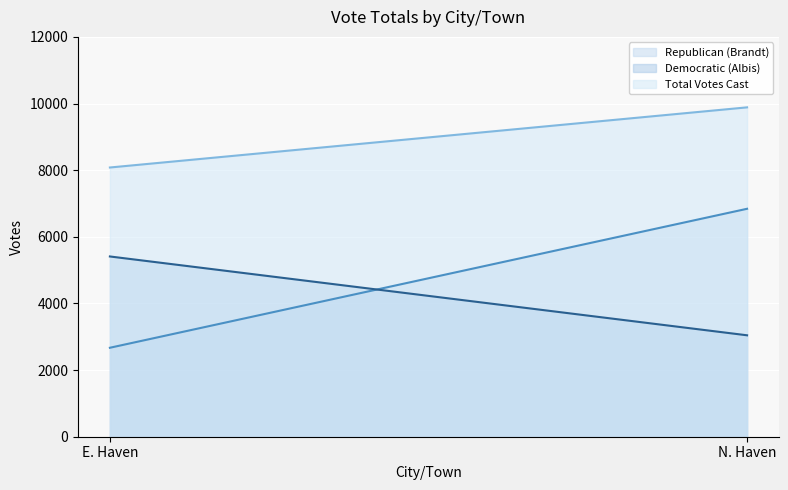

Is it true that Total Votes Cast equals 14034 at E. Haven?

False